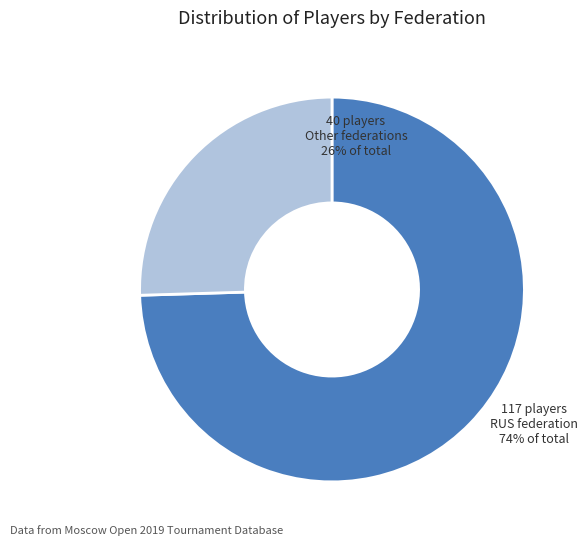

How many segments does this pie chart have?

2